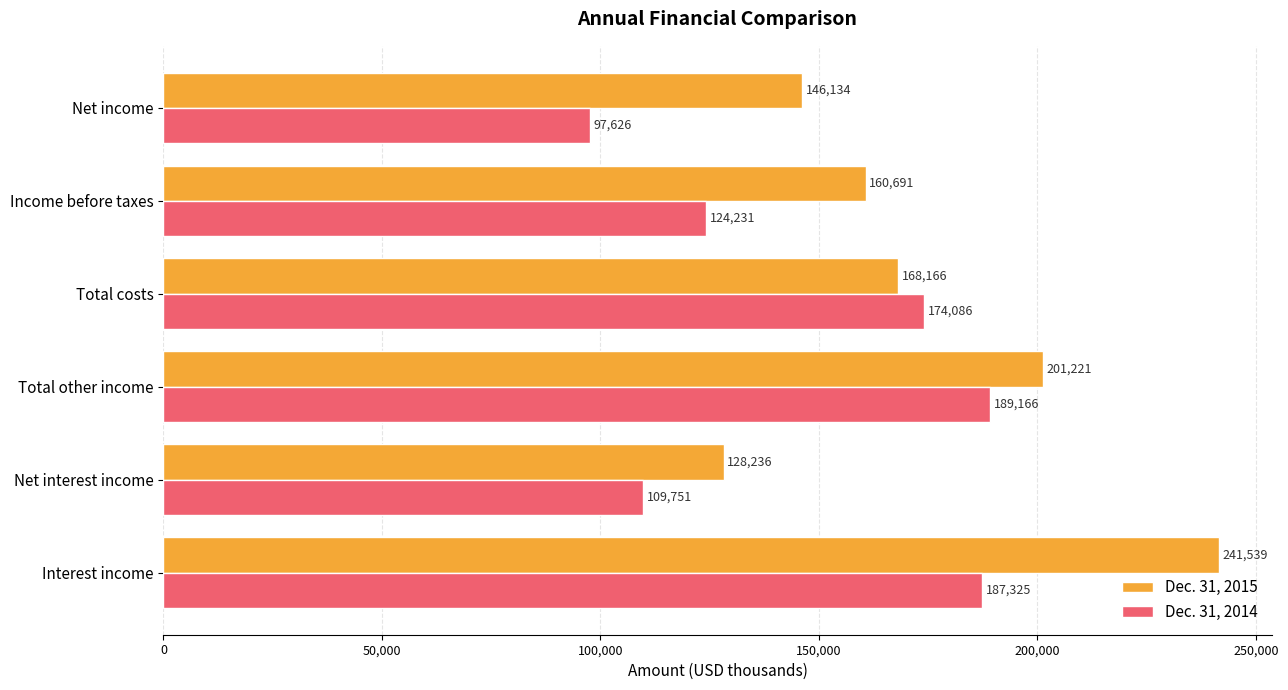

How many values in the Dec. 31, 2014 series are below 174086?

3